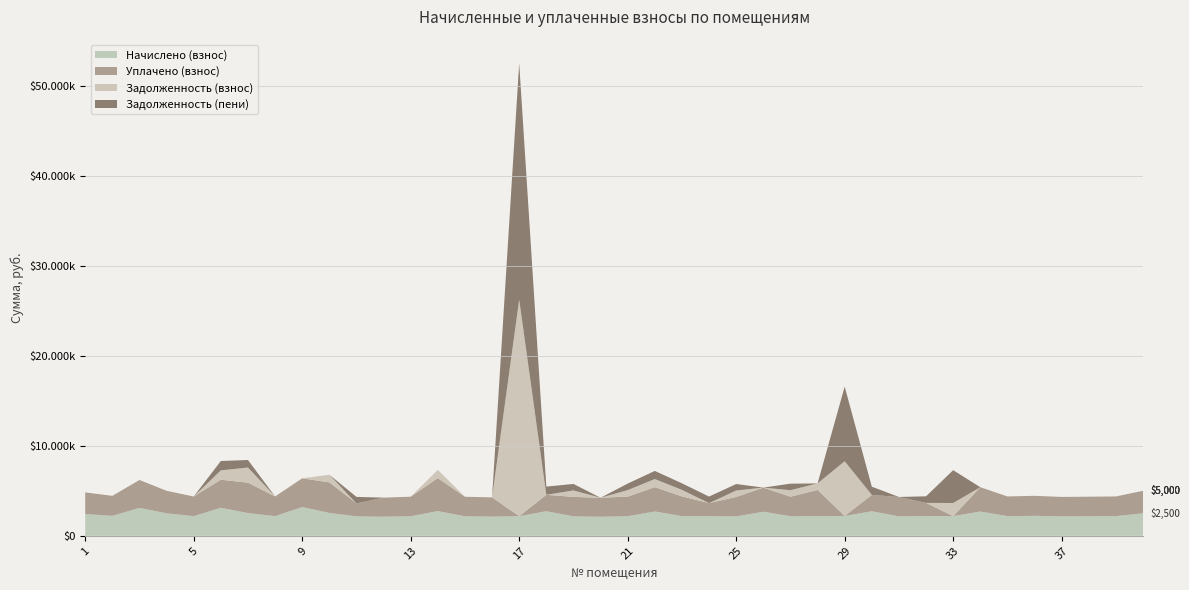

Reading left to right, extract all data points from this chart.

Начислено (взнос): 2411.3	2219.6	3100.8	2499.8	2182.7	3115.5	2525.6	2186.4	3192.9	2544.0	2160.6	2120.0	2171.6	2746.8	2167.9	2134.8	2175.3	2732.1	2160.6	2112.7	2175.3	2702.6	2186.4	2179.0	2156.9	2676.8	2171.6	2182.7	2204.8	2728.4	2156.9	2193.8	2186.4	2698.9	2186.4	2219.6	2160.6	2171.6	2186.4	2499.8
Уплачено (взнос): 2411.3	2219.6	3100.8	2499.8	2182.7	3115.5	3373.9	2186.4	3192.9	3392.0	1440.4	2120.0	2171.6	3662.4	2167.9	2134.8	0.0	1821.4	2160.6	2112.7	2175.3	2702.6	2186.4	1452.7	2156.9	2676.8	2171.6	2910.3	0.0	1818.9	2156.9	1462.5	0.0	2698.9	2186.4	2219.6	2160.6	2171.6	2186.4	2499.8
Задолженность (взнос): 0.0	0.0	0.0	0.0	0.0	1038.5	1683.7	0.0	0.0	848.0	0.0	0.0	0.0	915.6	0.0	0.0	24062.4	0.0	720.2	0.0	725.1	900.9	728.8	0.0	719.0	0.0	723.9	727.6	6078.0	0.0	0.0	0.0	1457.6	0.0	0.0	0.0	0.0	0.0	0.0	0.0
Задолженность (пени): 0.0	0.0	0.0	0.0	0.0	1038.5	835.5	0.0	0.0	0.0	720.2	0.0	0.0	0.0	0.0	0.0	26237.7	910.7	720.2	0.0	725.1	900.9	728.8	726.3	719.0	0.0	723.9	0.0	8282.8	909.5	0.0	731.3	3644.0	0.0	0.0	0.0	0.0	0.0	0.0	0.0